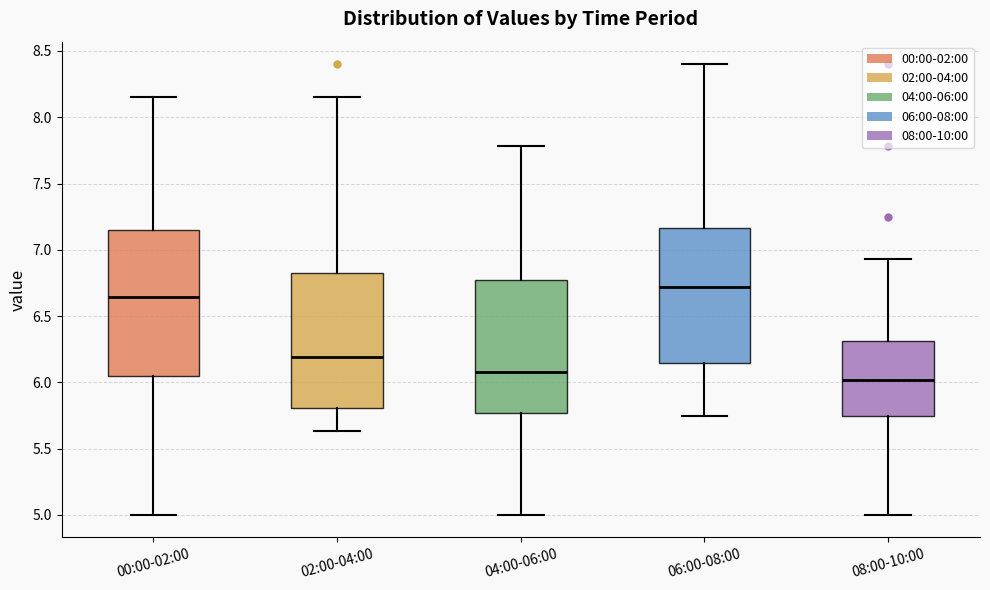

Where is the upper edge of the box for 06:00-08:00 on the y-axis? The values are not printed on the chart, so give them approximately, as read against the axis.

7.15